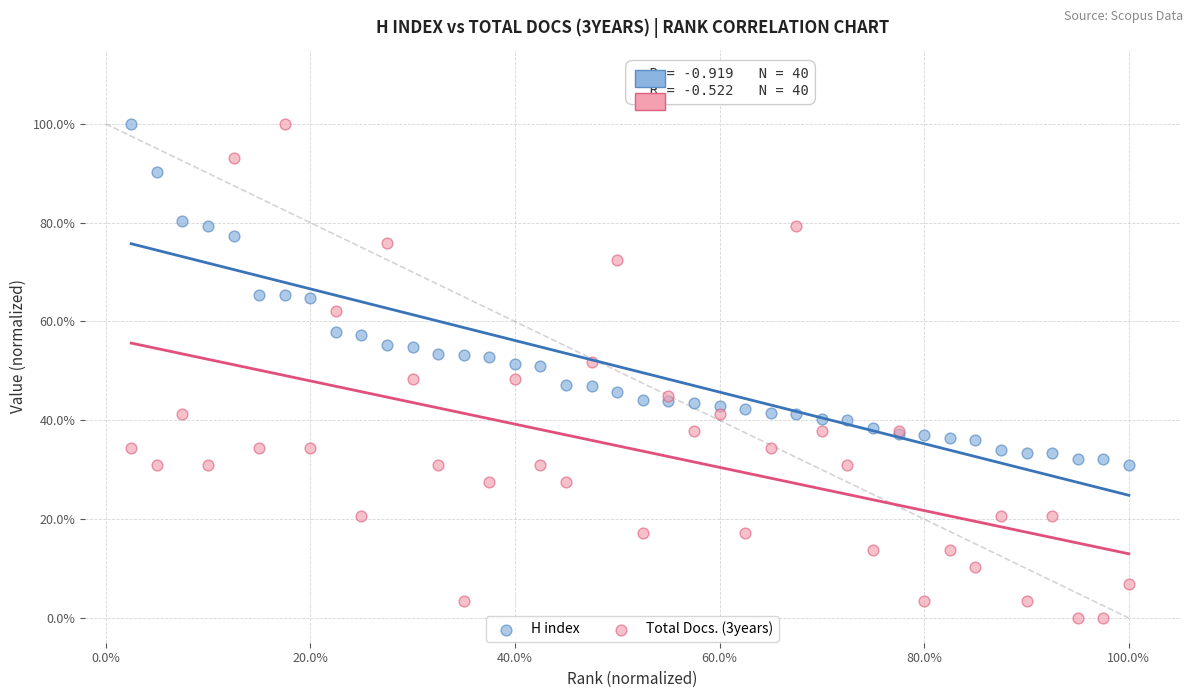

Which series contains the lowest Y value?

Total Docs. (3years)